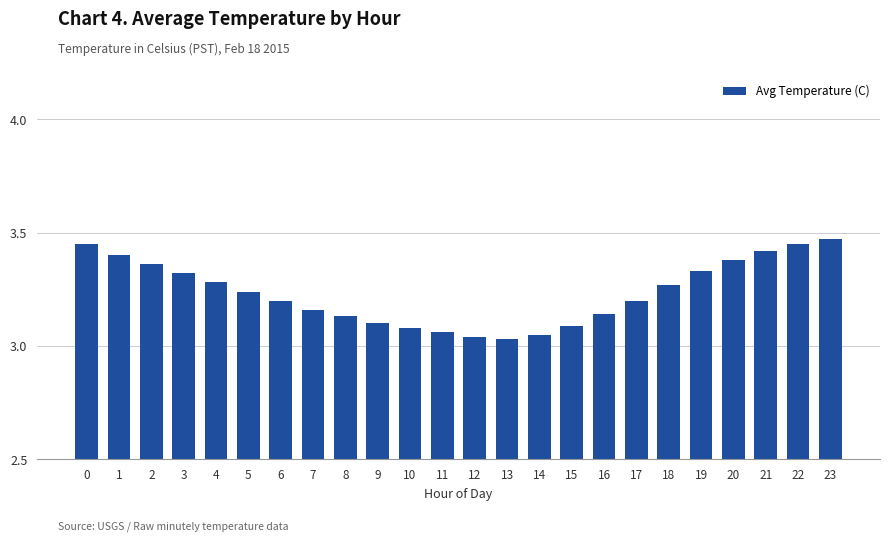

What is the difference between the maximum and second lowest values?

0.4